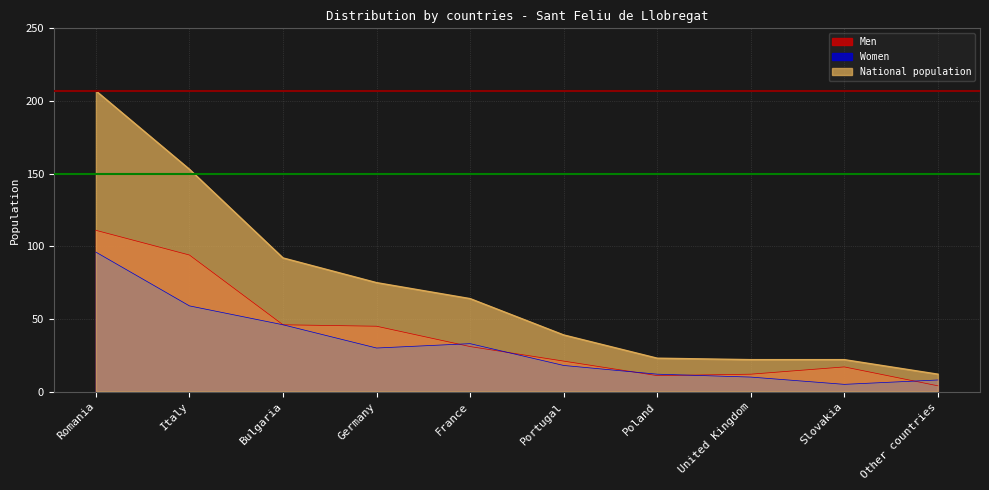

What is the difference between the Women values at Bulgaria and Italy?

13